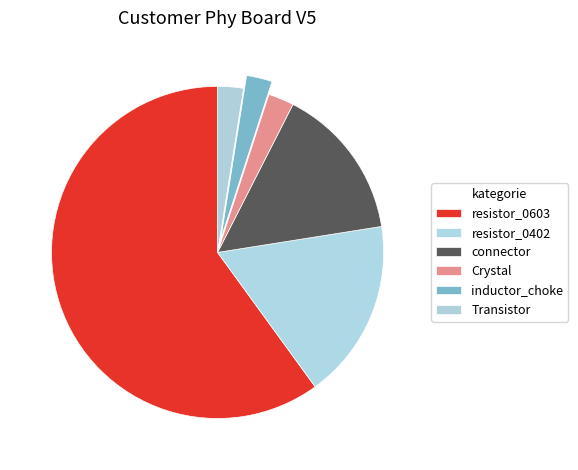

Count the number of slices in the pie.

6